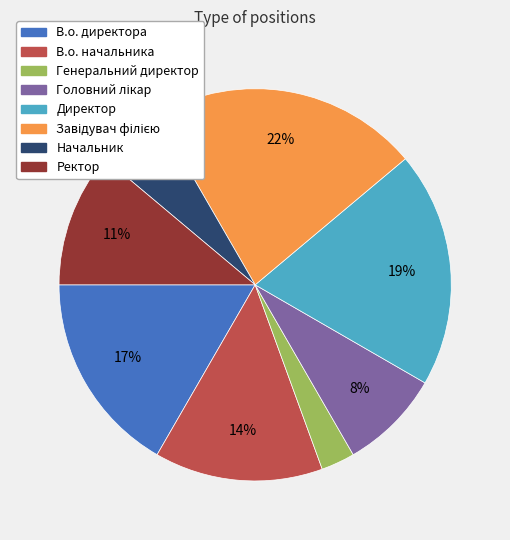

How many segments does this pie chart have?

8